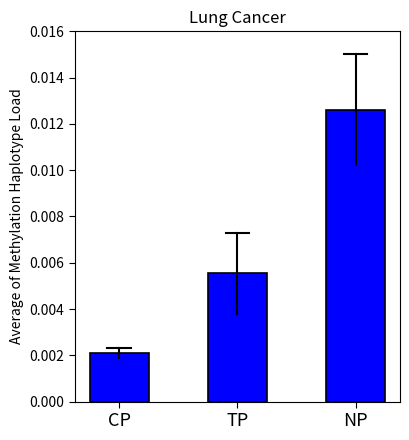

Rank the categories by value from lowest to highest.

CP, TP, NP